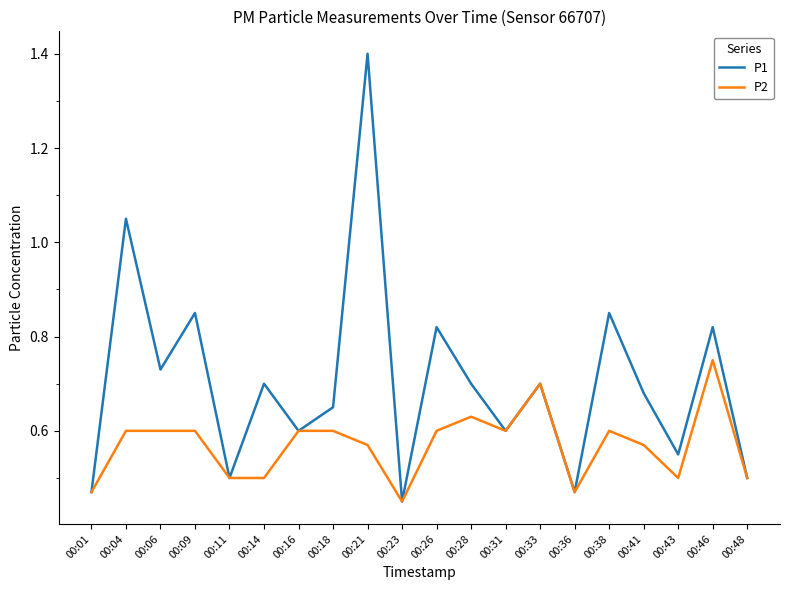

What is the highest value of the P1 series?

1.4